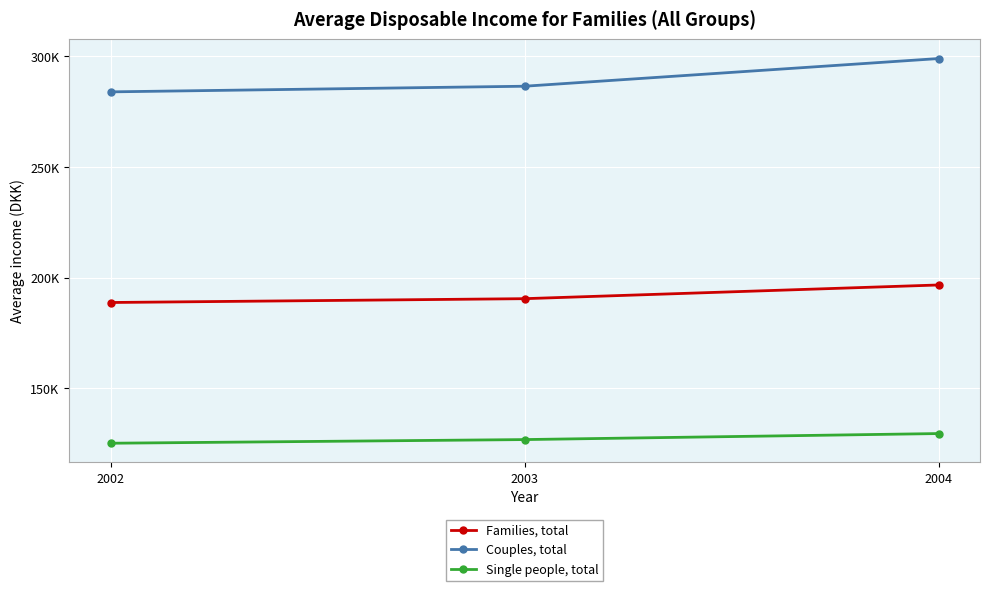

What are all the series names shown in the legend?

Families, total, Couples, total, Single people, total